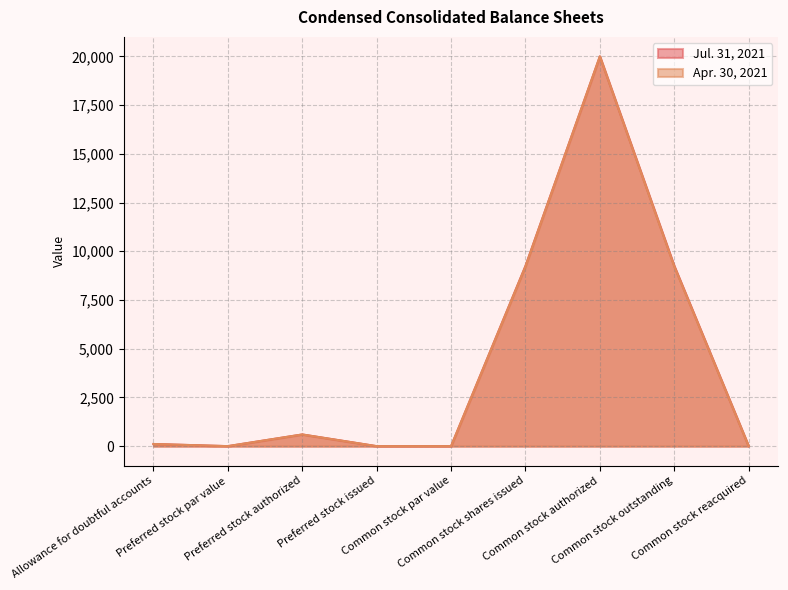

How many series are shown in this chart?

2